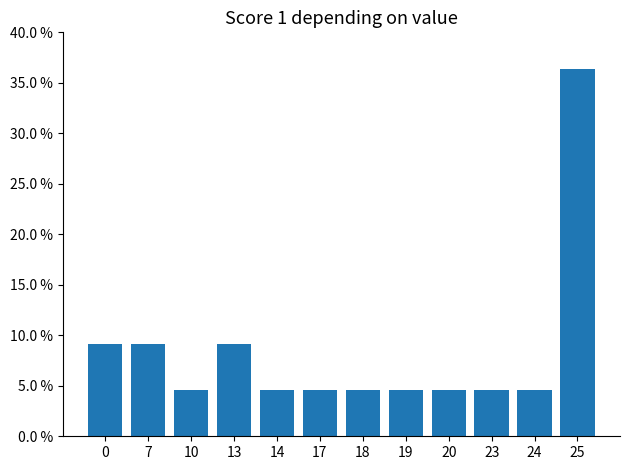

Rank the categories by value from lowest to highest.

10, 14, 17, 18, 19, 20, 23, 24, 0, 7, 13, 25